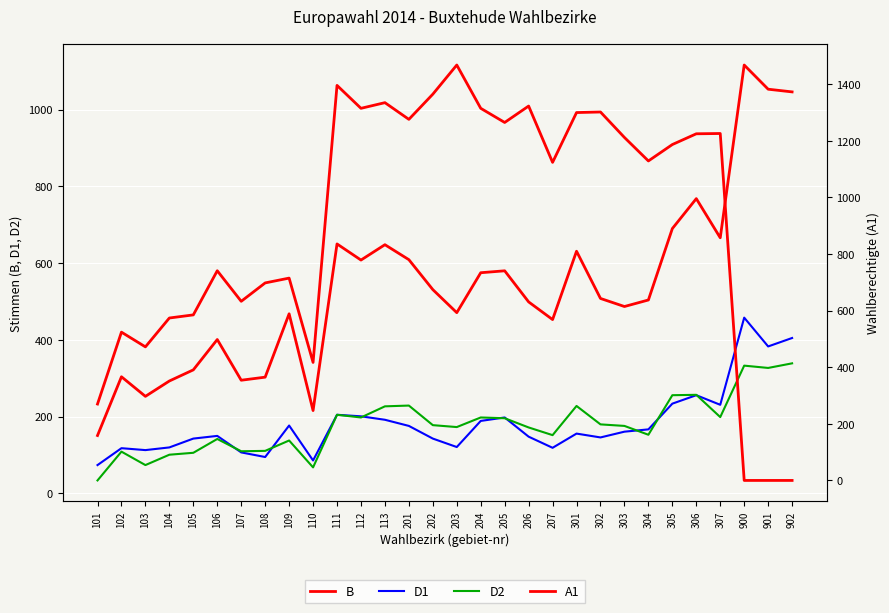

Between 107 and 202, which series saw the biggest shift?

A1